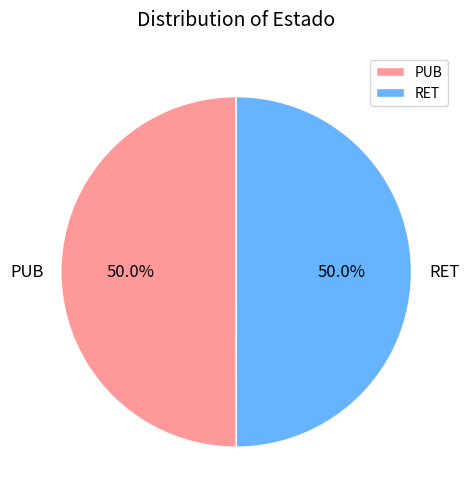

Combined, do PUB and RET account for over 50%?

Yes